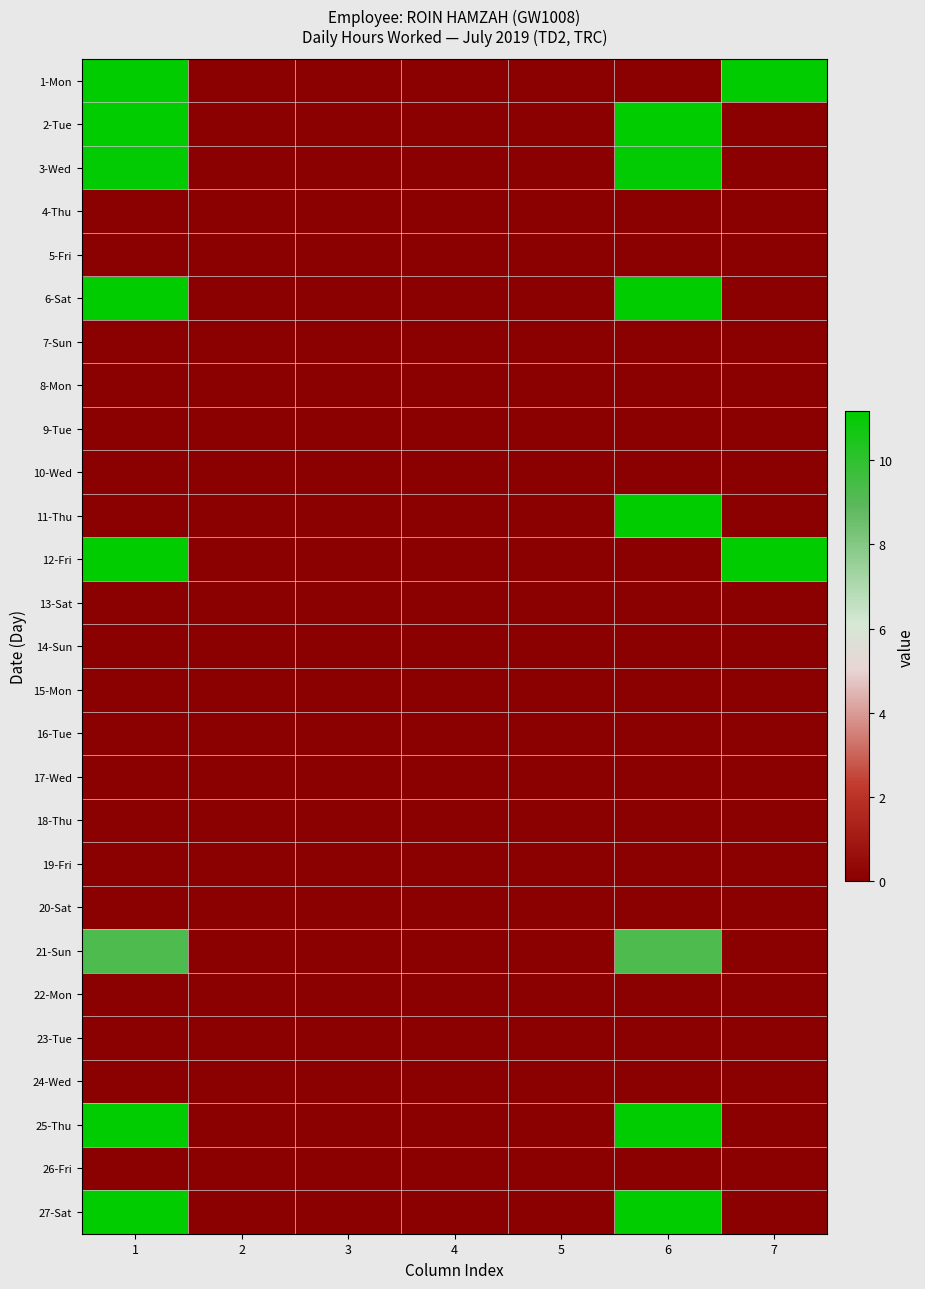

Reading left to right, list all the values displayed in this chart.

1-Mon: 1=11.2	2=0.0	3=0.0	4=0.0	5=0.0	6=0.0	7=11.2
2-Tue: 1=11.1	2=0.0	3=0.0	4=0.0	5=0.0	6=11.1	7=0.0
3-Wed: 1=11.1	2=0.0	3=0.0	4=0.0	5=0.0	6=11.1	7=0.0
4-Thu: 1=0.0	2=0.0	3=0.0	4=0.0	5=0.0	6=0.0	7=0.0
5-Fri: 1=0.0	2=0.0	3=0.0	4=0.0	5=0.0	6=0.0	7=0.0
6-Sat: 1=11.1	2=0.0	3=0.0	4=0.0	5=0.0	6=11.1	7=0.0
7-Sun: 1=0.0	2=0.0	3=0.0	4=0.0	5=0.0	6=0.0	7=0.0
8-Mon: 1=0.0	2=0.0	3=0.0	4=0.0	5=0.0	6=0.0	7=0.0
9-Tue: 1=0.0	2=0.0	3=0.0	4=0.0	5=0.0	6=0.0	7=0.0
10-Wed: 1=0.0	2=0.0	3=0.0	4=0.0	5=0.0	6=0.0	7=0.0
11-Thu: 1=0.0	2=0.0	3=0.0	4=0.0	5=0.0	6=11.1	7=0.0
12-Fri: 1=11.1	2=0.0	3=0.0	4=0.0	5=0.0	6=0.0	7=11.1
13-Sat: 1=0.0	2=0.0	3=0.0	4=0.0	5=0.0	6=0.0	7=0.0
14-Sun: 1=0.0	2=0.0	3=0.0	4=0.0	5=0.0	6=0.0	7=0.0
15-Mon: 1=0.0	2=0.0	3=0.0	4=0.0	5=0.0	6=0.0	7=0.0
16-Tue: 1=0.0	2=0.0	3=0.0	4=0.0	5=0.0	6=0.0	7=0.0
17-Wed: 1=0.0	2=0.0	3=0.0	4=0.0	5=0.0	6=0.0	7=0.0
18-Thu: 1=0.0	2=0.0	3=0.0	4=0.0	5=0.0	6=0.0	7=0.0
19-Fri: 1=0.0	2=0.0	3=0.0	4=0.0	5=0.0	6=0.0	7=0.0
20-Sat: 1=0.0	2=0.0	3=0.0	4=0.0	5=0.0	6=0.0	7=0.0
21-Sun: 1=9.3	2=0.0	3=0.0	4=0.0	5=0.0	6=9.3	7=0.0
22-Mon: 1=0.0	2=0.0	3=0.0	4=0.0	5=0.0	6=0.0	7=0.0
23-Tue: 1=0.0	2=0.0	3=0.0	4=0.0	5=0.0	6=0.0	7=0.0
24-Wed: 1=0.0	2=0.0	3=0.0	4=0.0	5=0.0	6=0.0	7=0.0
25-Thu: 1=11.1	2=0.0	3=0.0	4=0.0	5=0.0	6=11.1	7=0.0
26-Fri: 1=0.0	2=0.0	3=0.0	4=0.0	5=0.0	6=0.0	7=0.0
27-Sat: 1=11.1	2=0.0	3=0.0	4=0.0	5=0.0	6=11.1	7=0.0